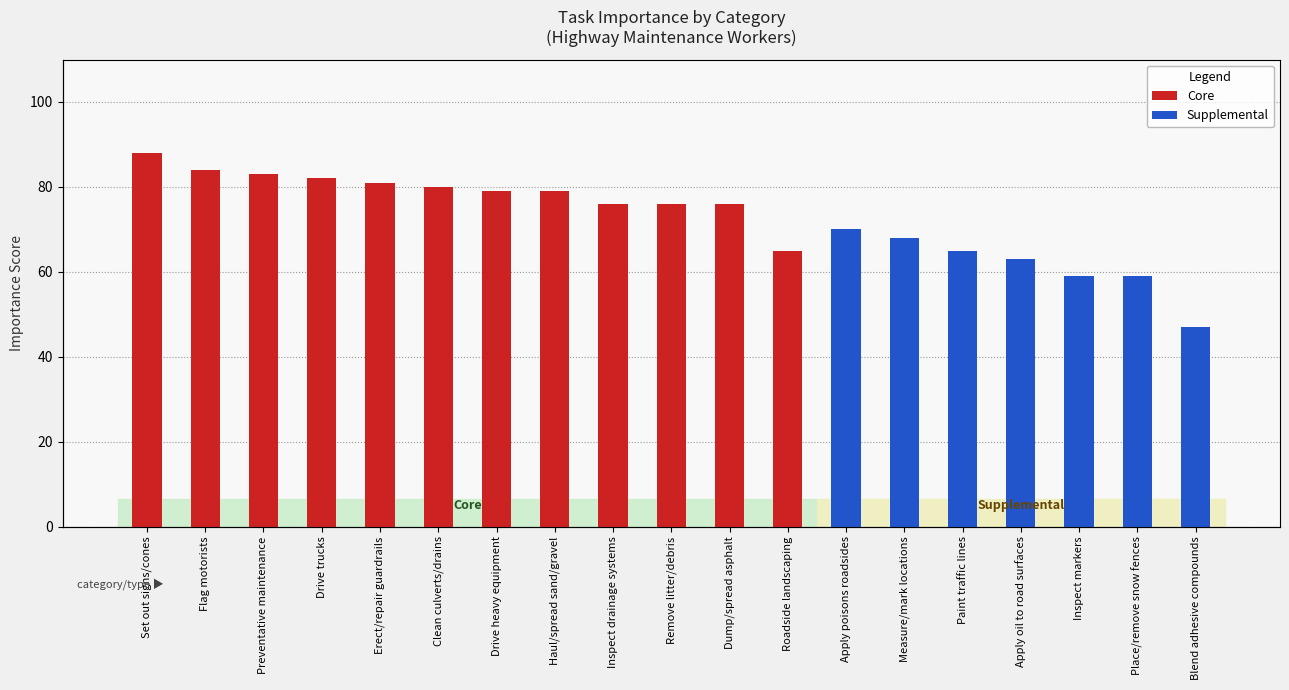

Does the chart contain stacked bars?

No